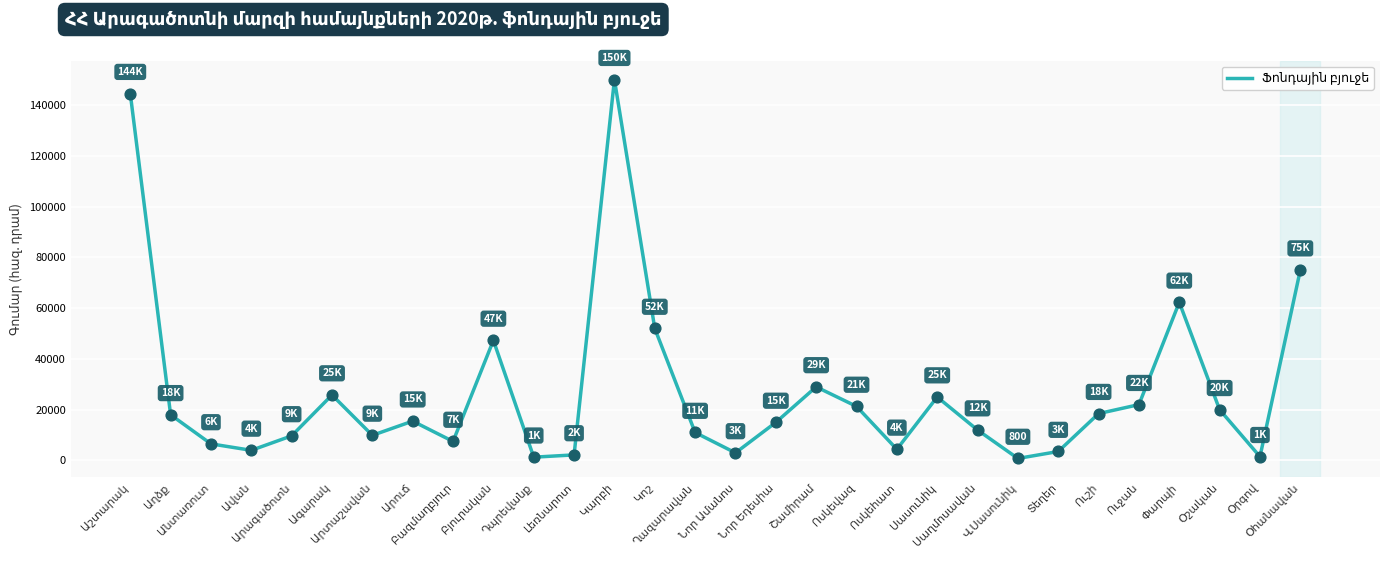

What is the greatest value displayed?

150000.0